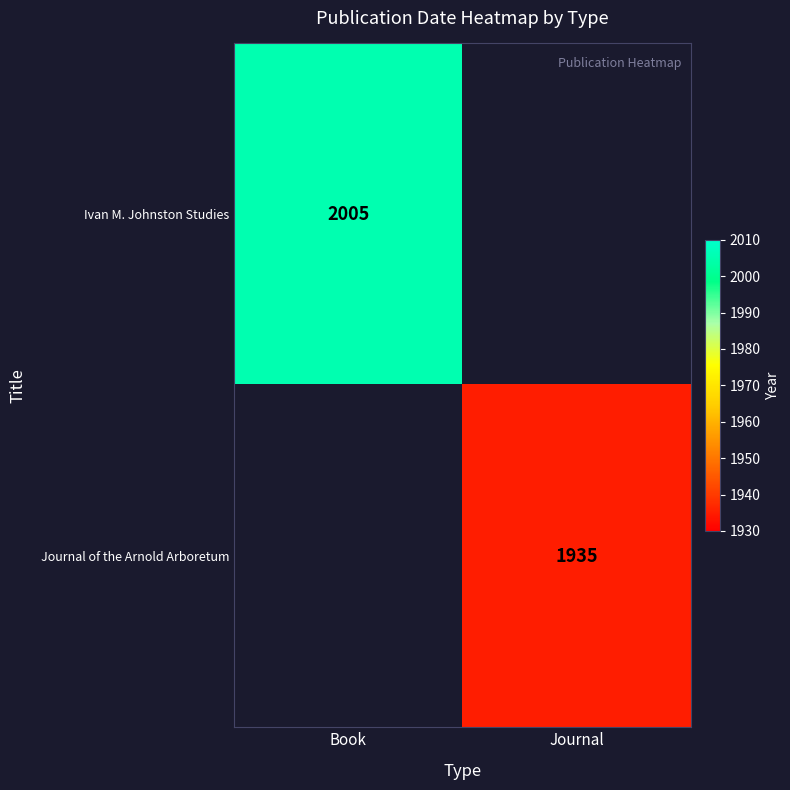

What is the minimum value shown in the chart?

1935.0